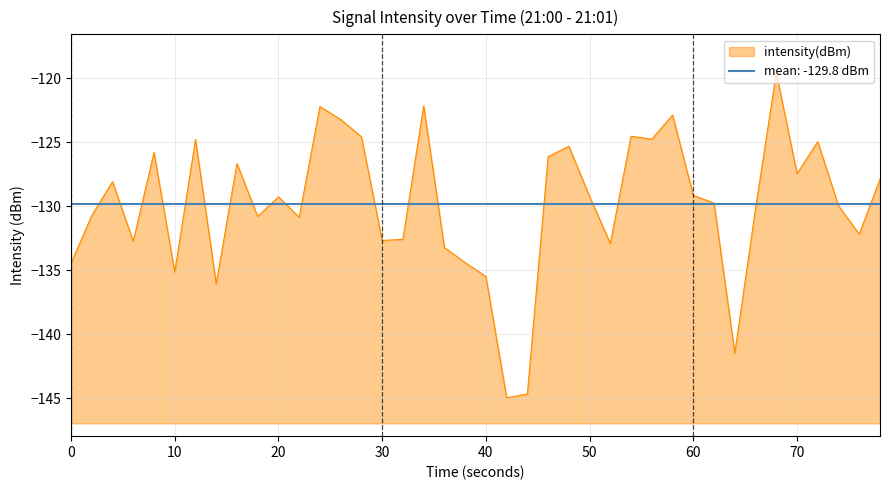

How many points are lower than both their immediate neighbors (excluding endpoints)?

12